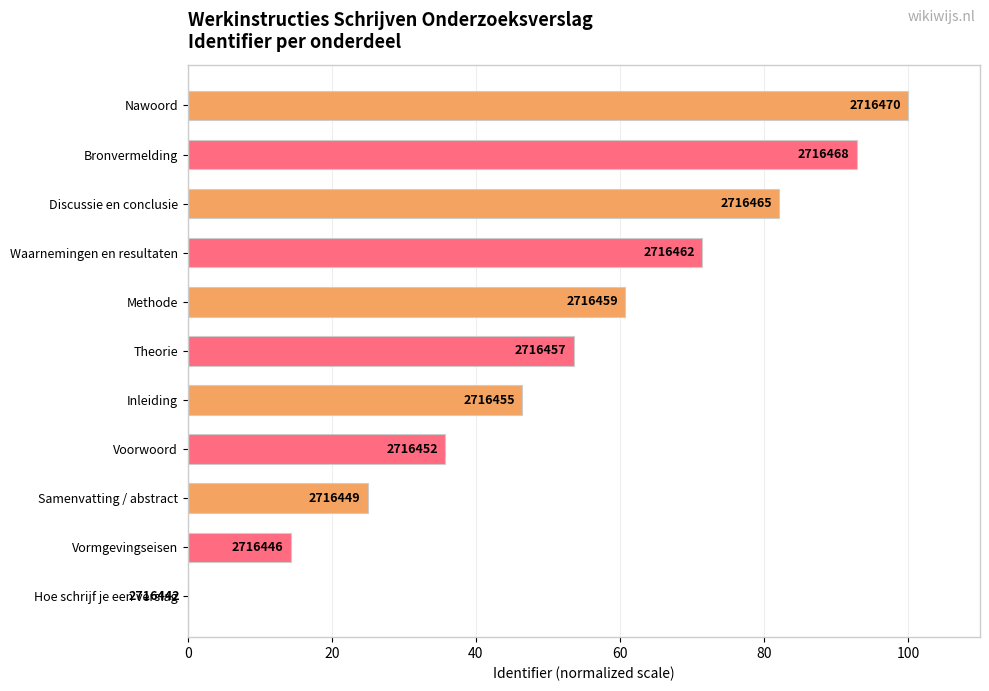

What is the difference between the maximum and minimum values?

100.0